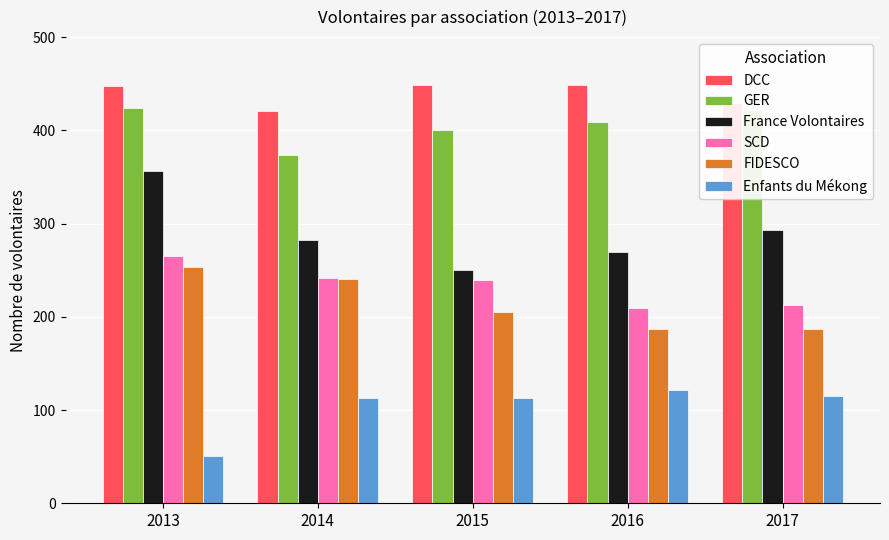

What is the spread (max minus min) of values at 2017?

314